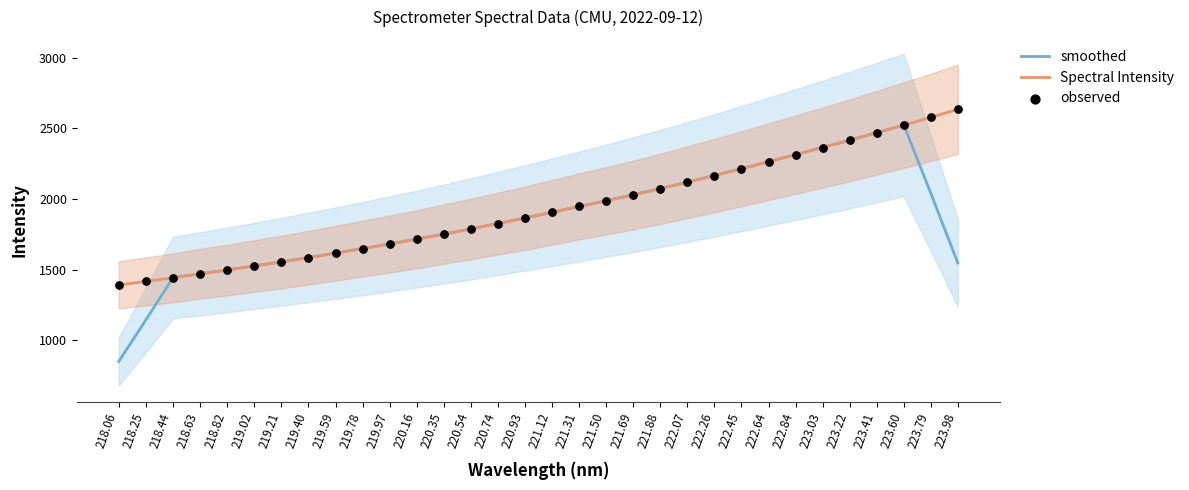

Which series reaches the minimum Y coordinate?

smoothed